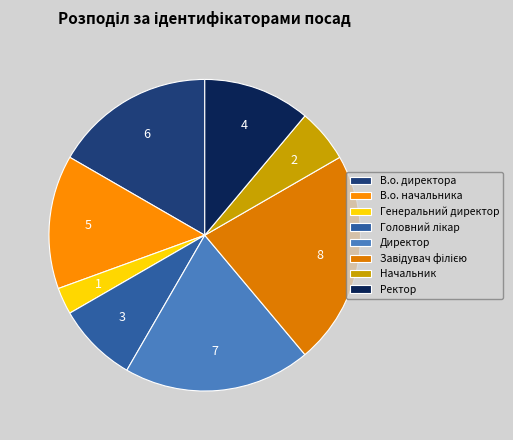

Combined, what portion of the pie is Начальник and Головний лікар?

13.9%